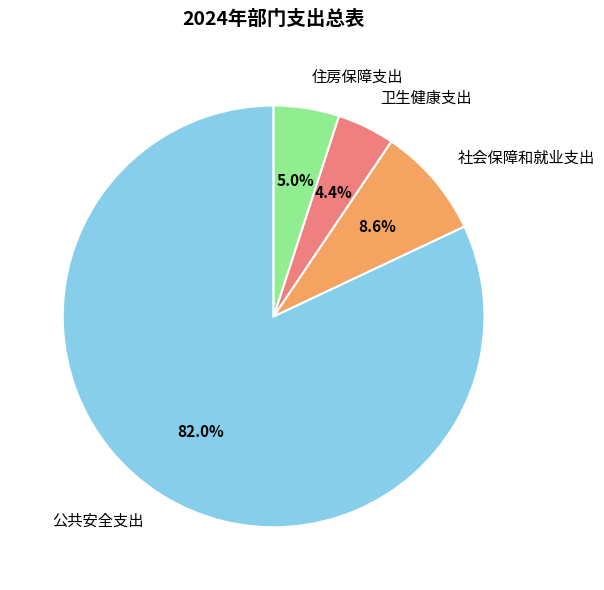

To the nearest percent, what is the difference between the largest and smallest slice percentages?

78%